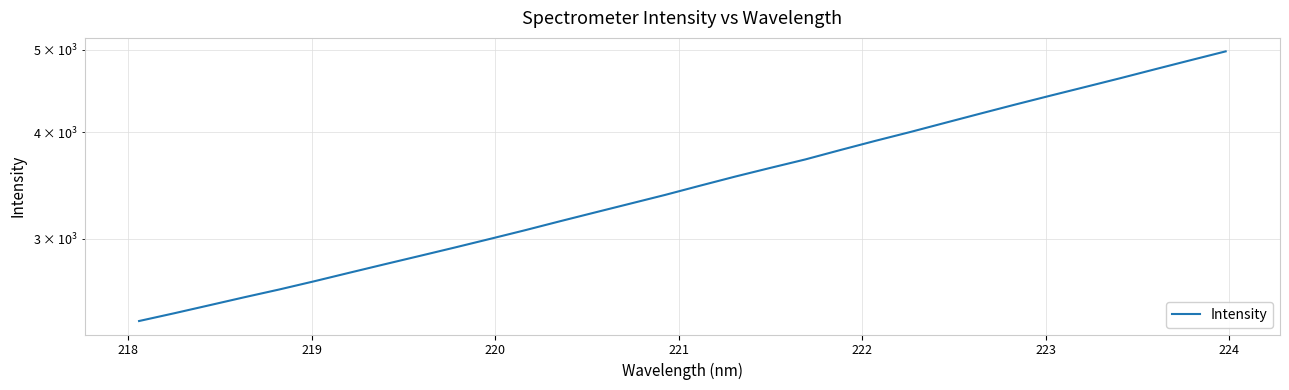

Is this an area chart (filled region under the line)?

No